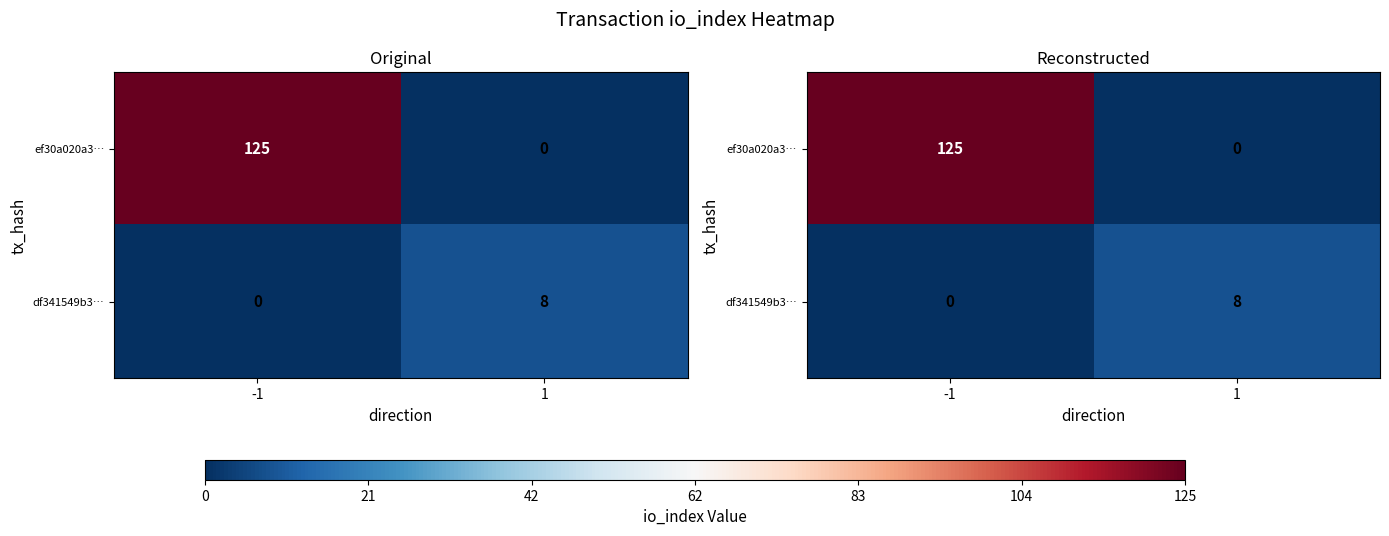

The ef30a020a3… series shows 0 at 1. True or false?

True